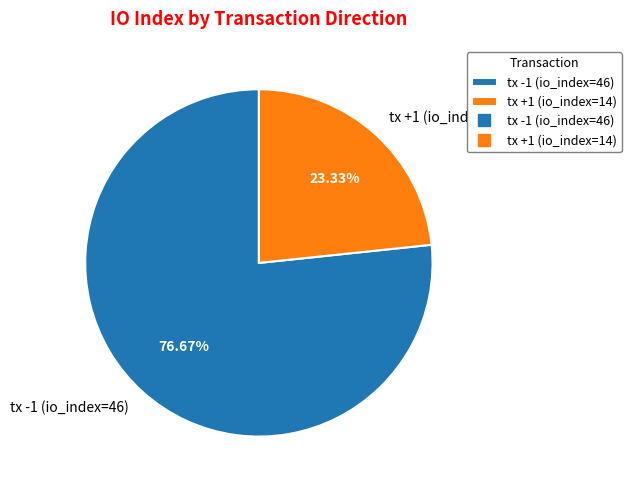

To the nearest percent, what portion does tx -1 (io_index=46) represent?

77%